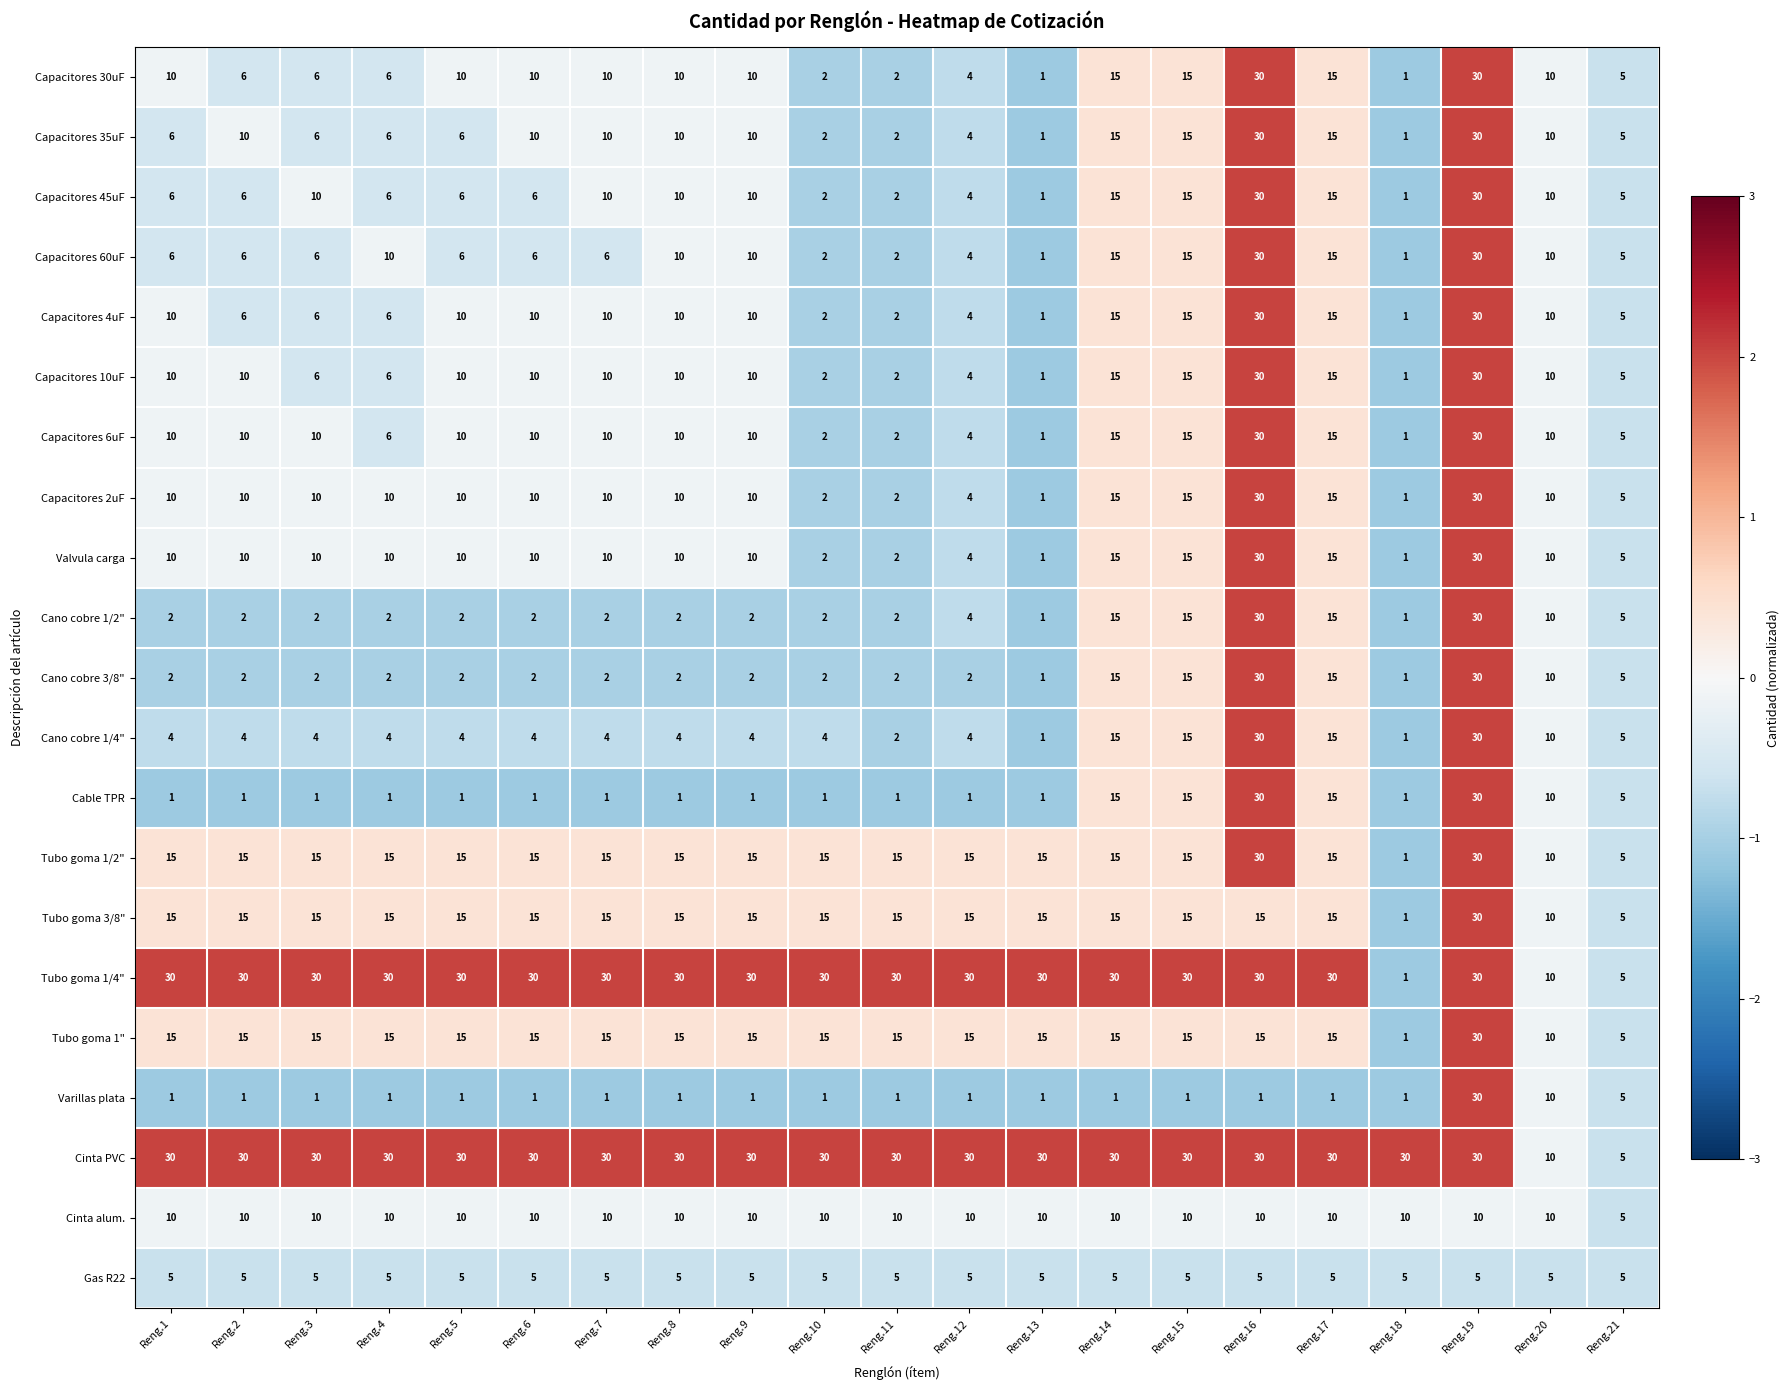

The value of Capacitores 60uF at Reng.6 is 6. True or false?

True